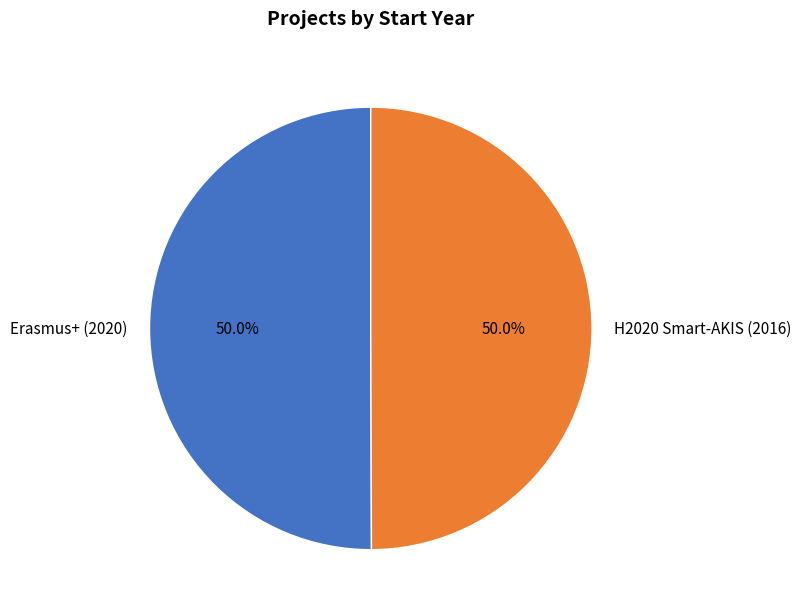

To the nearest percent, what is the combined percentage of Erasmus+ (2020) and H2020 Smart-AKIS (2016)?

100%